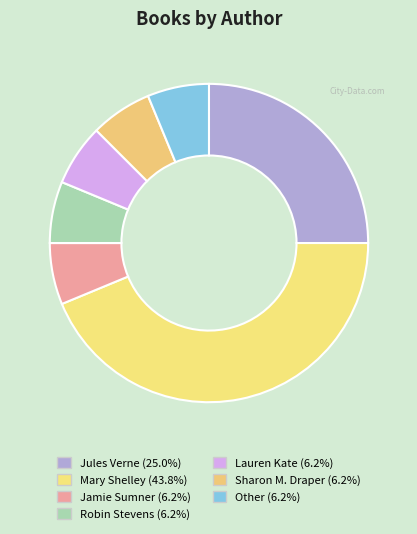

What is the ratio of the value at Jamie Sumner to the value at Lauren Kate?

1.0